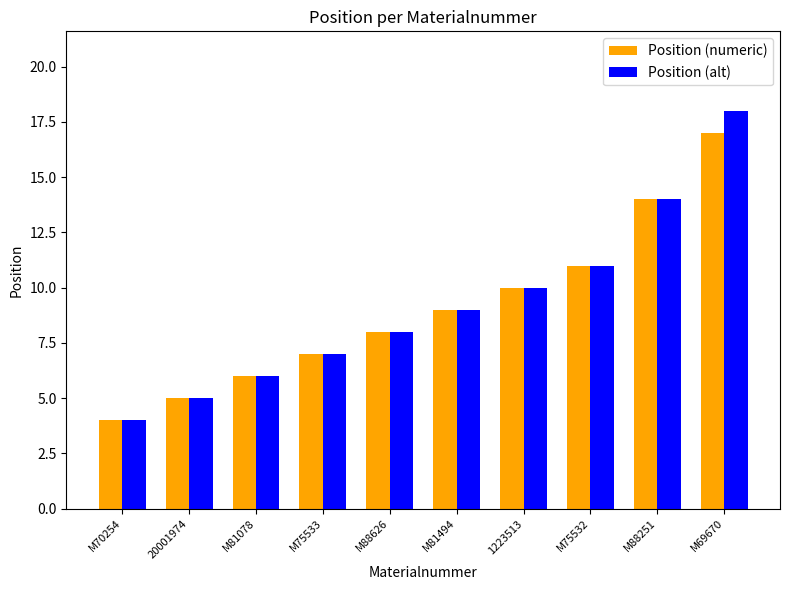

At which label does Position (alt) reach its peak?

M69670